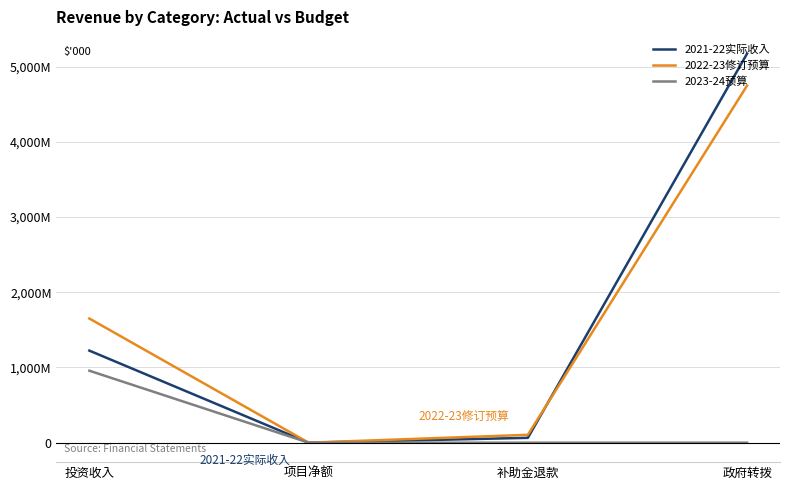

Does the chart have visible grid lines?

Yes